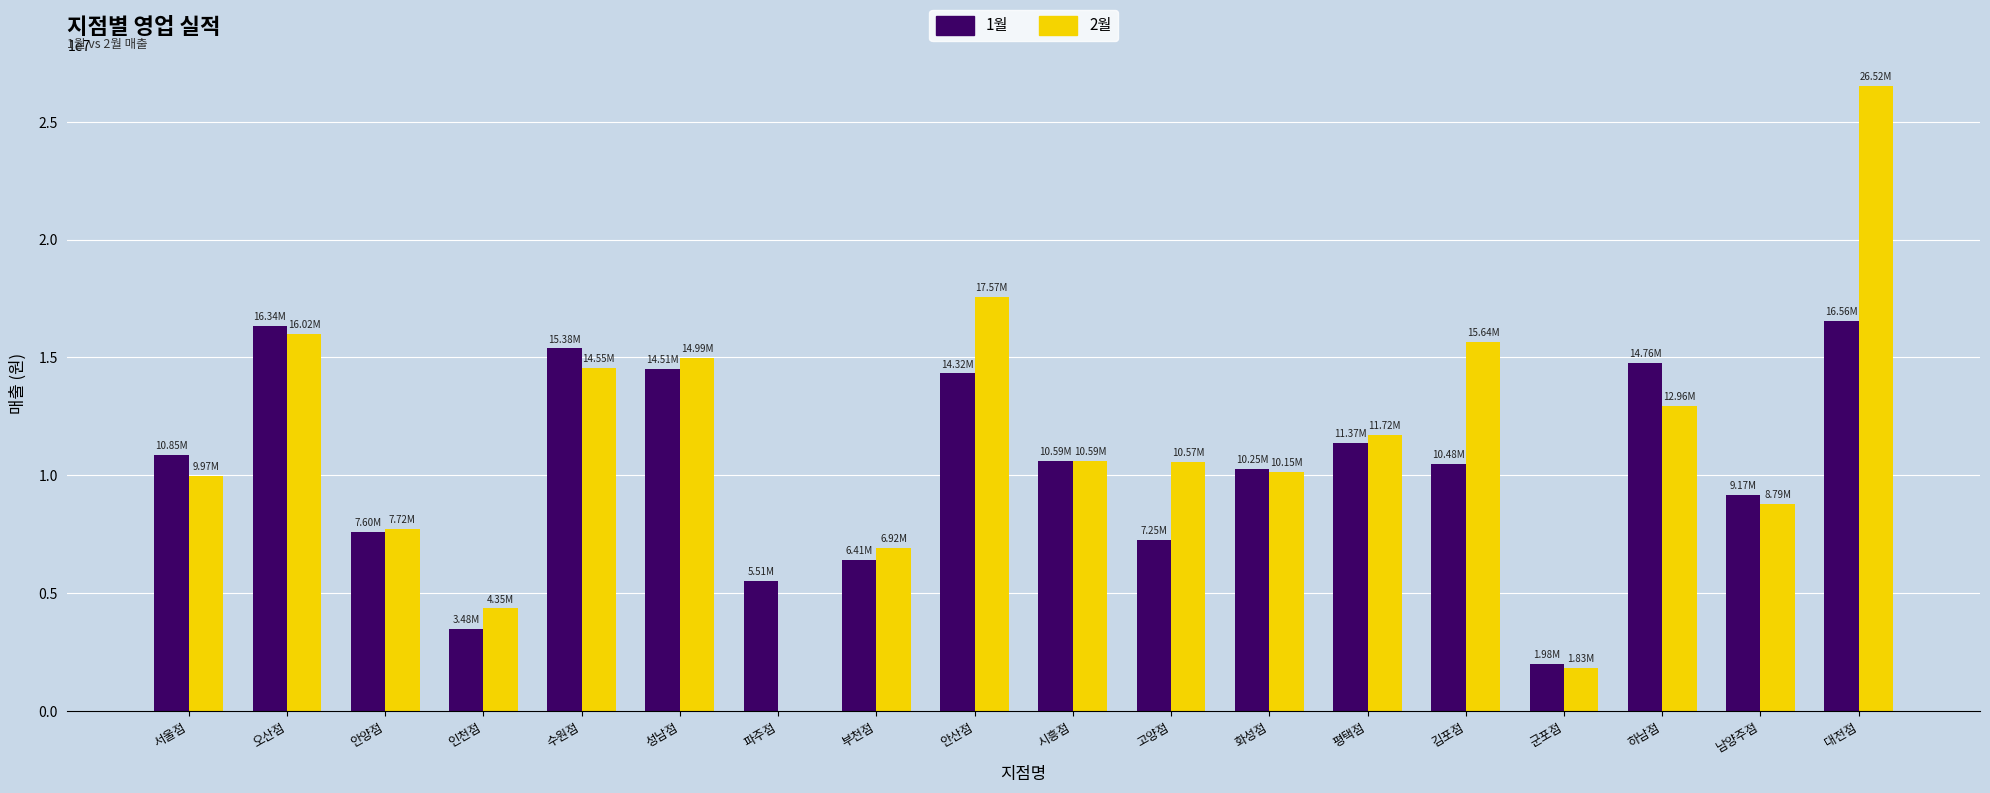

At which category is the sum across all series the highest?

대전점